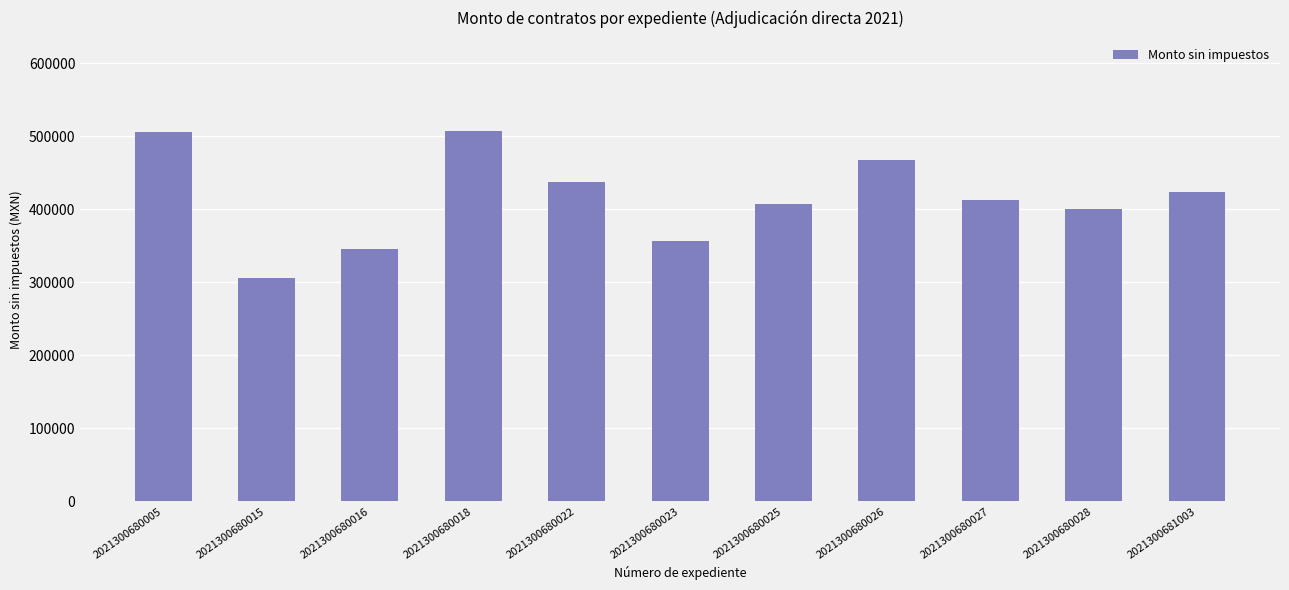

Is it true that the value at 2021300681003 is 622582.5?

False